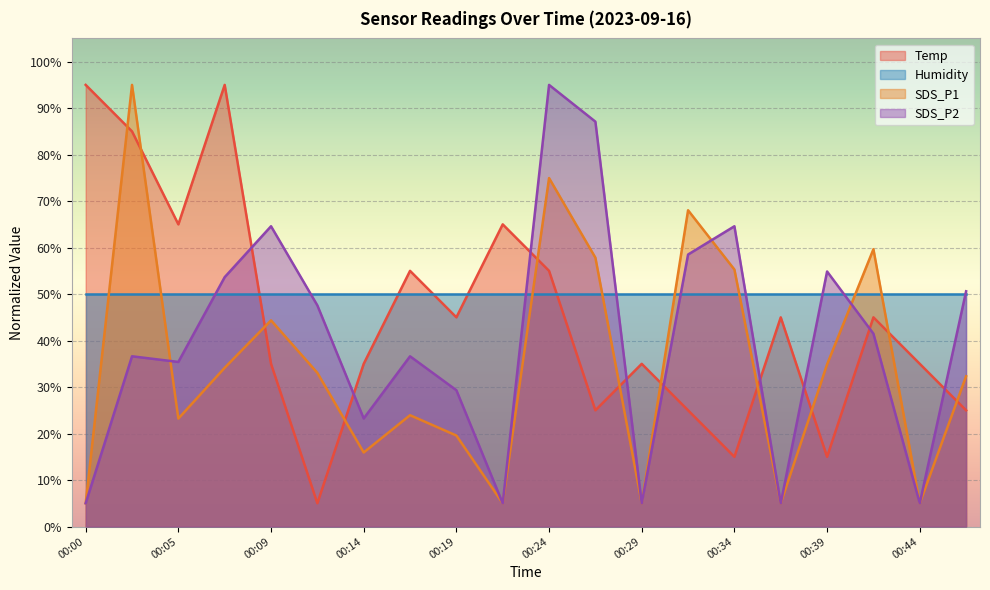

What is the difference between the maximum and minimum values in the Temp series?

90.0